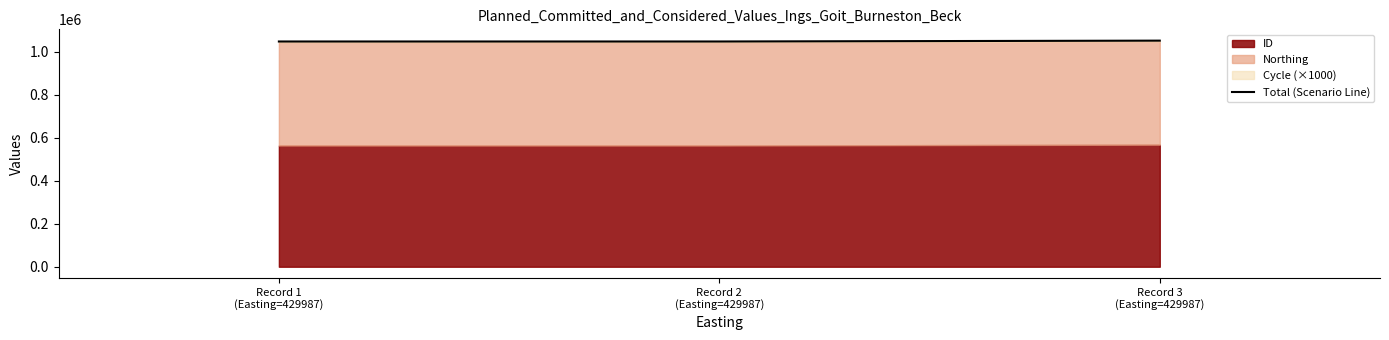

How many lines are shown in the chart?

1